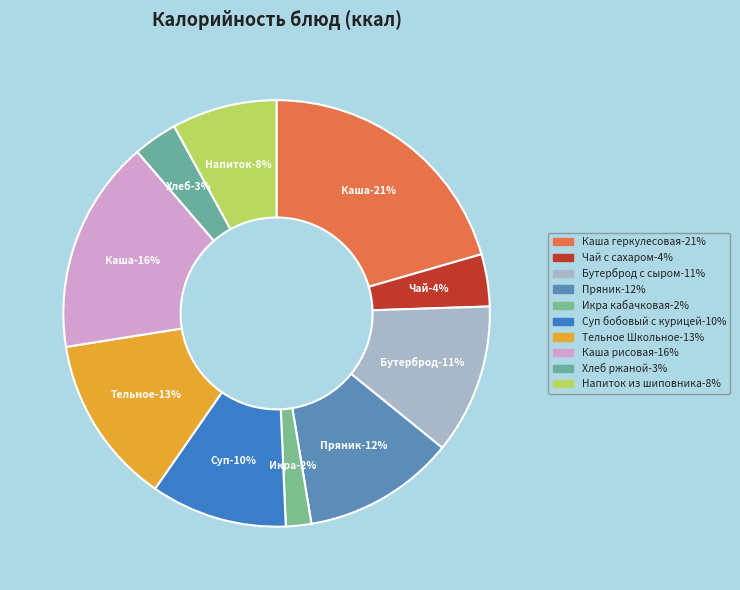

Do Каша рисовая and Каша геркулесовая together represent more than half of the pie?

No